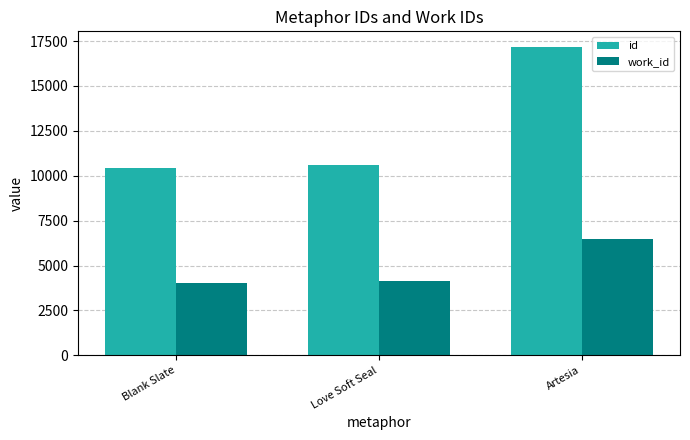

Reading left to right, list all the values displayed in this chart.

id: 10442	10580	17182
work_id: 4033	4118	6460